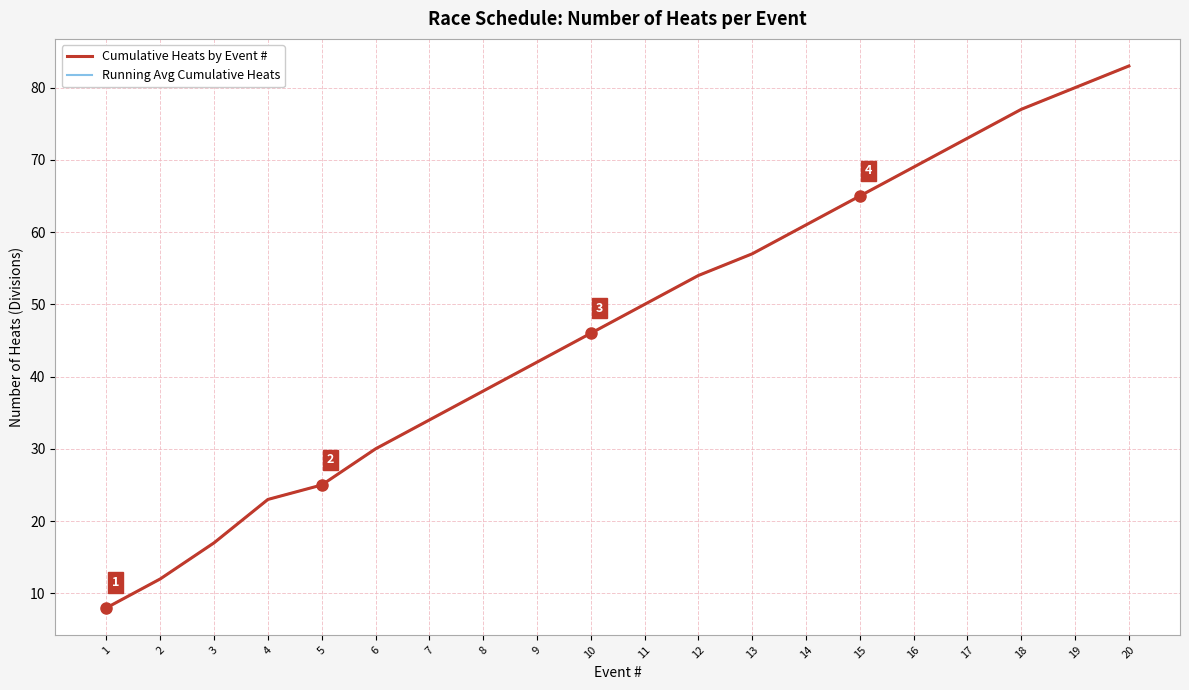

Is this an area chart (filled region under the line)?

No